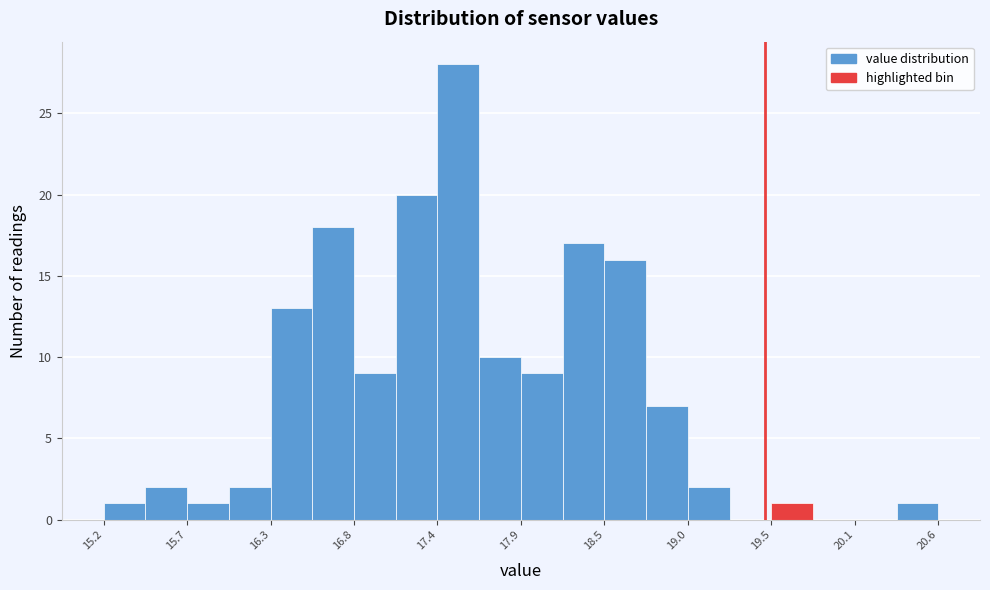

Around what value on the x-axis is the tallest bar? Give the approximate position of its centre, as read against the axis.

17.5